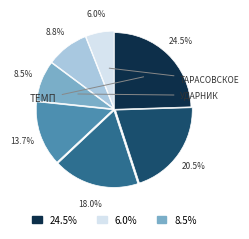

Is there any slice that represents more than half of the pie?

No